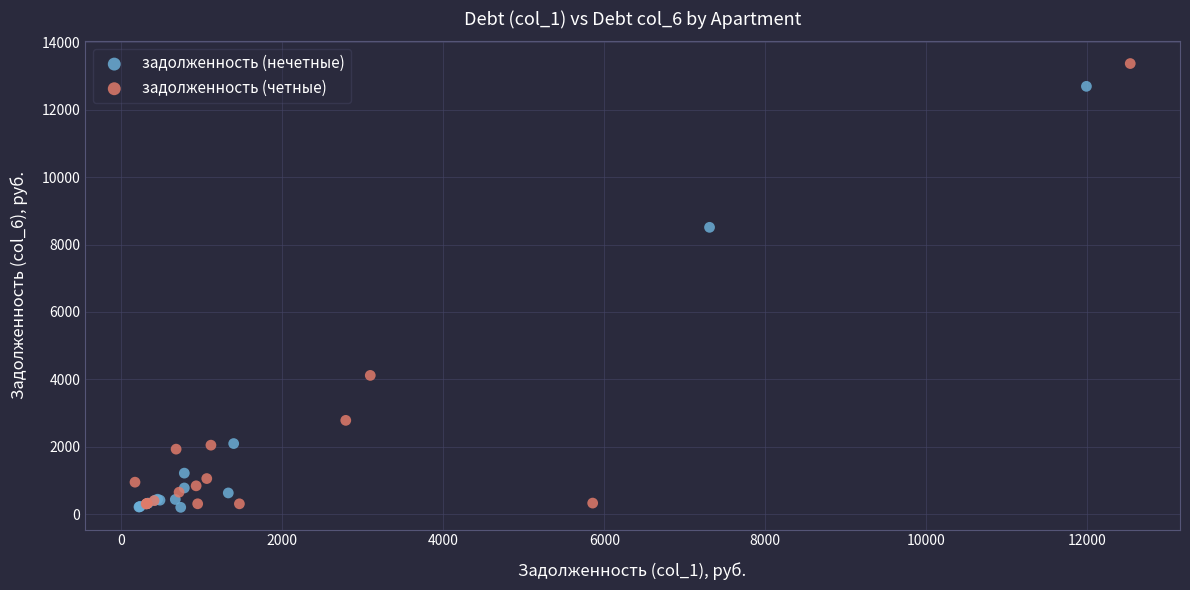

Which series reaches the maximum Y coordinate?

задолженность (четные)